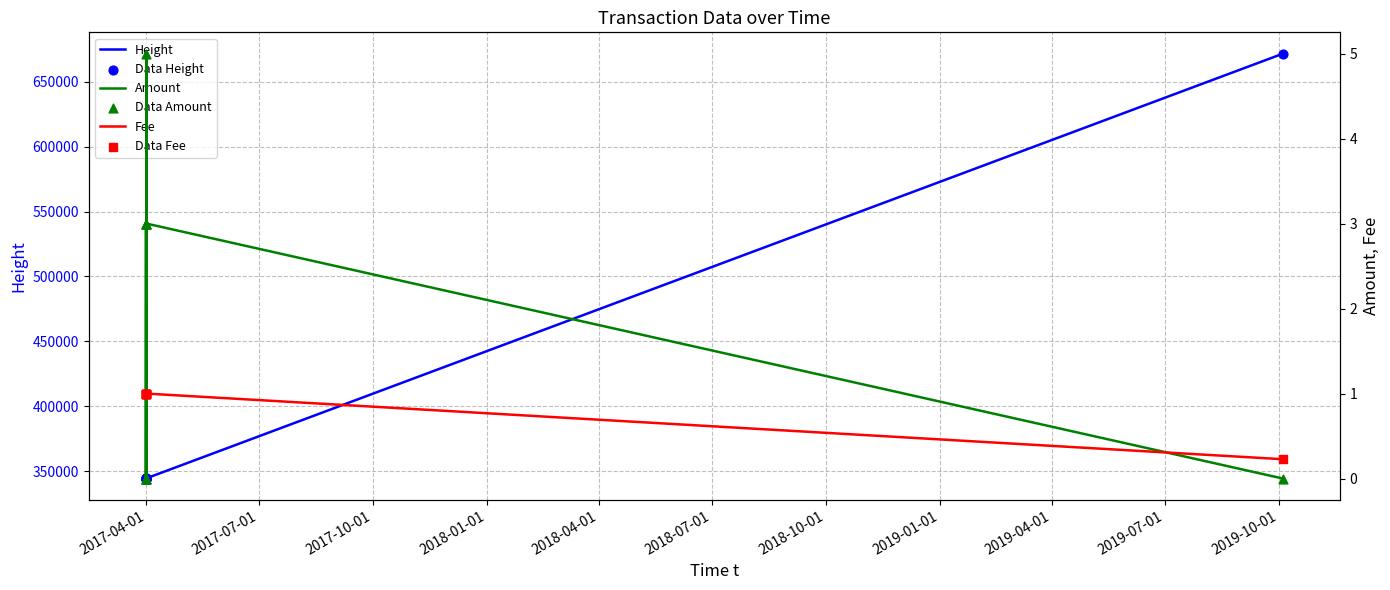

Which series has the largest Y range (max minus min)?

Height